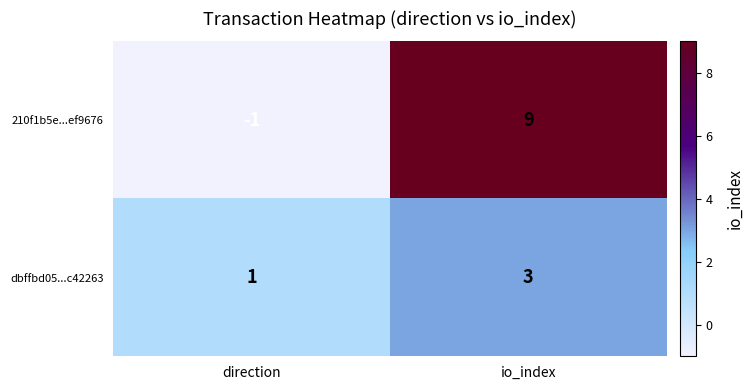

Reading left to right, list all the values displayed in this chart.

210f1b5e...ef9676: direction=-1	io_index=9
dbffbd05...c42263: direction=1	io_index=3